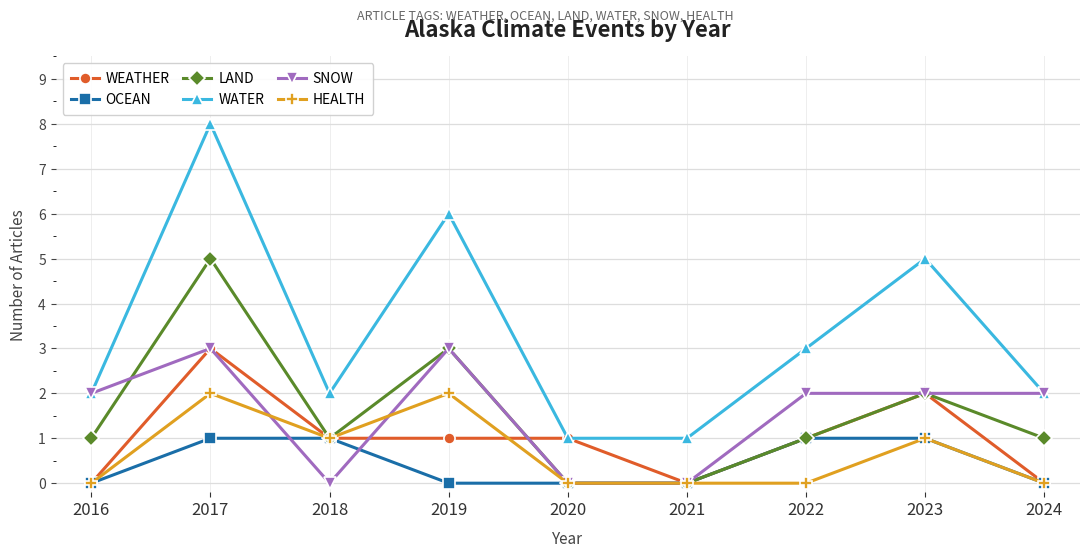

The value of WEATHER at 2018 is 1. True or false?

True